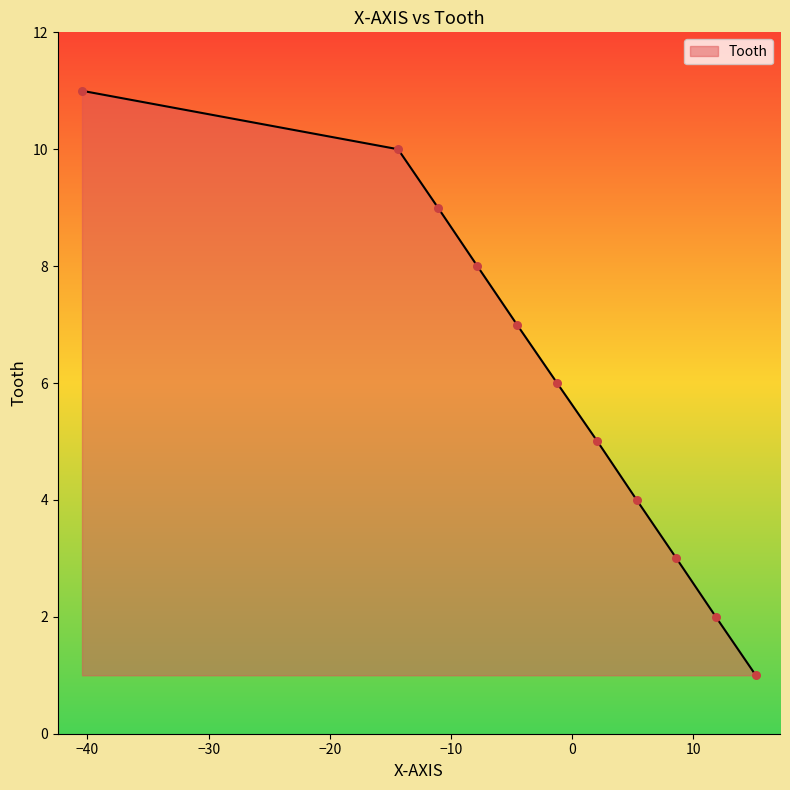

What is the difference between the maximum and minimum values?

10